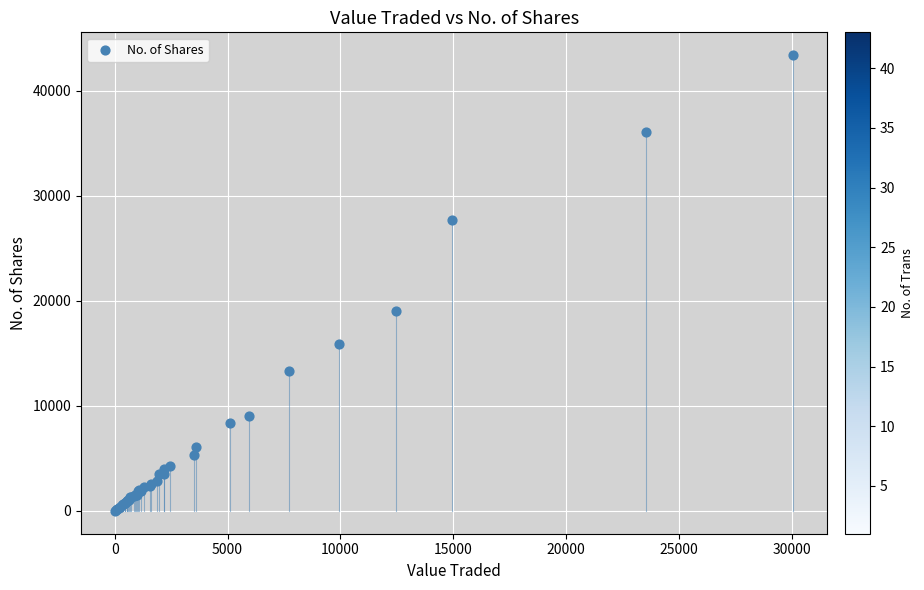

What Y value in the scatter plot is closest to 21714?

19038